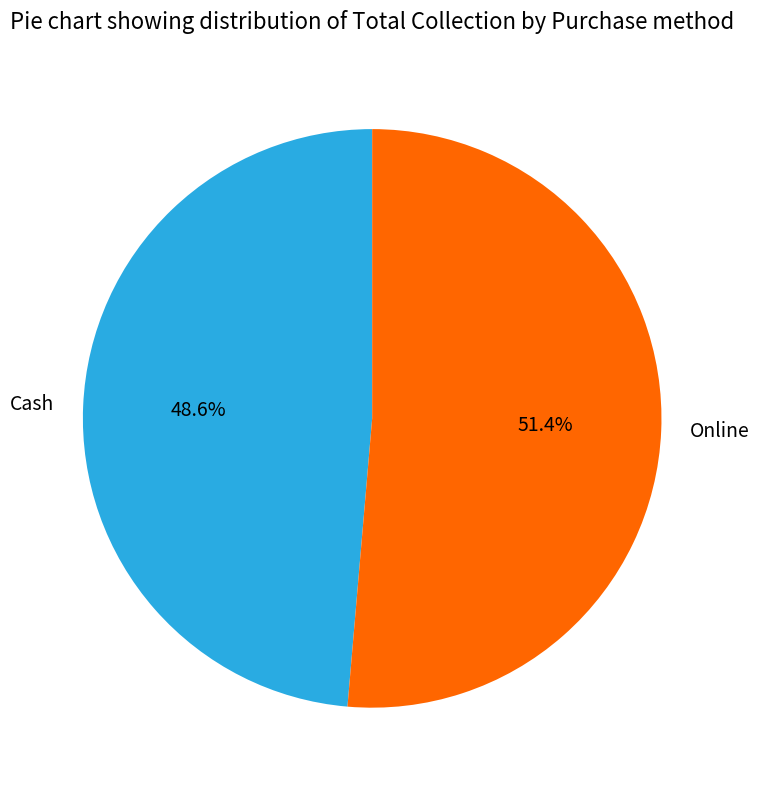

What is the ratio of the value at Online to the value at Cash?

1.1